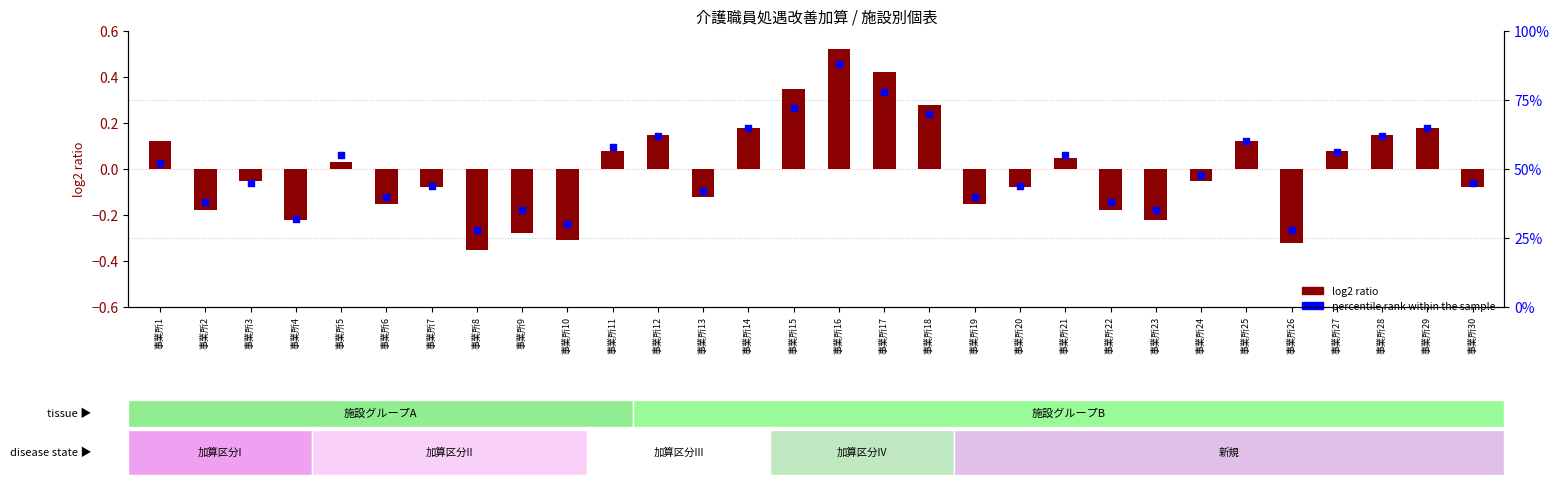

Which has a higher value, 事業所28 or 事業所19?

事業所28